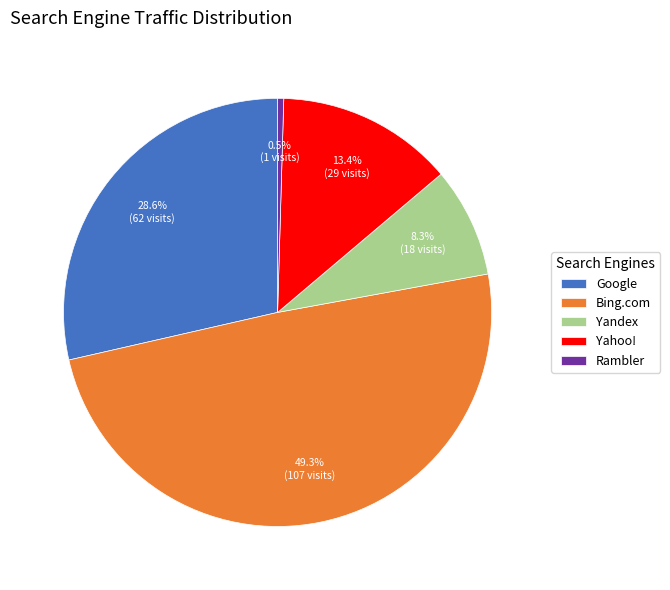

The Yandex slice represents 8% of the pie. True or false?

True